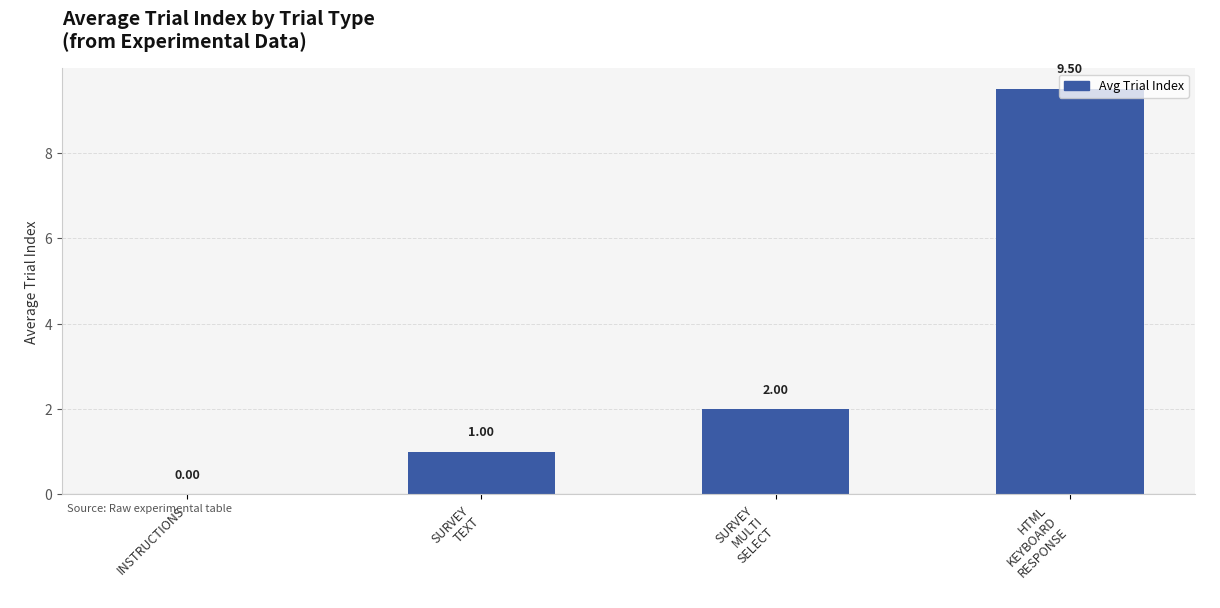

What value does the data have at HTML
KEYBOARD
RESPONSE?

9.5